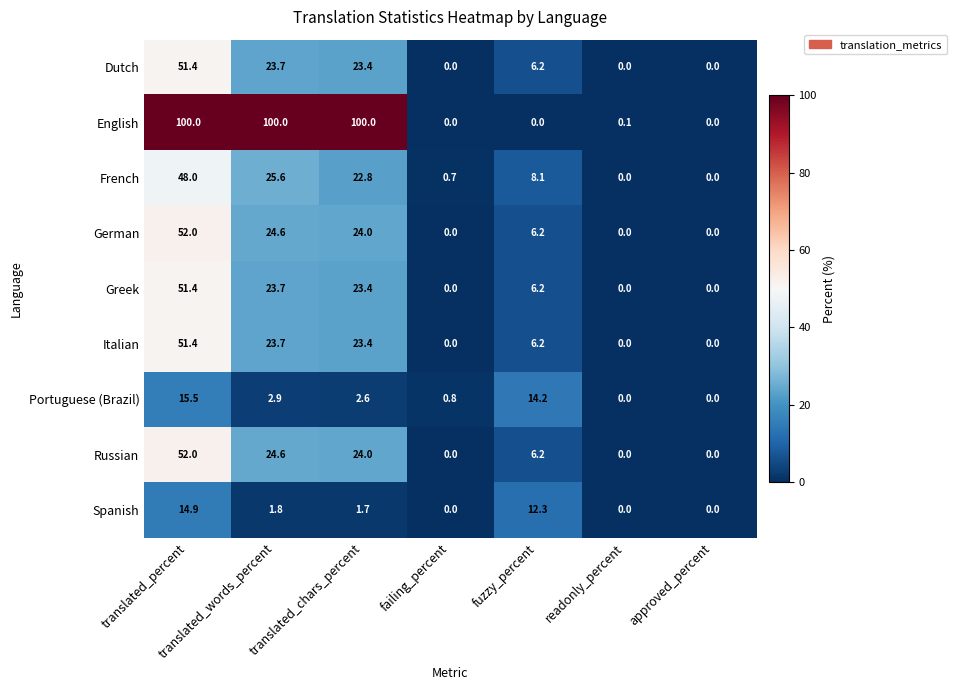

What is the greatest value displayed?

100.0